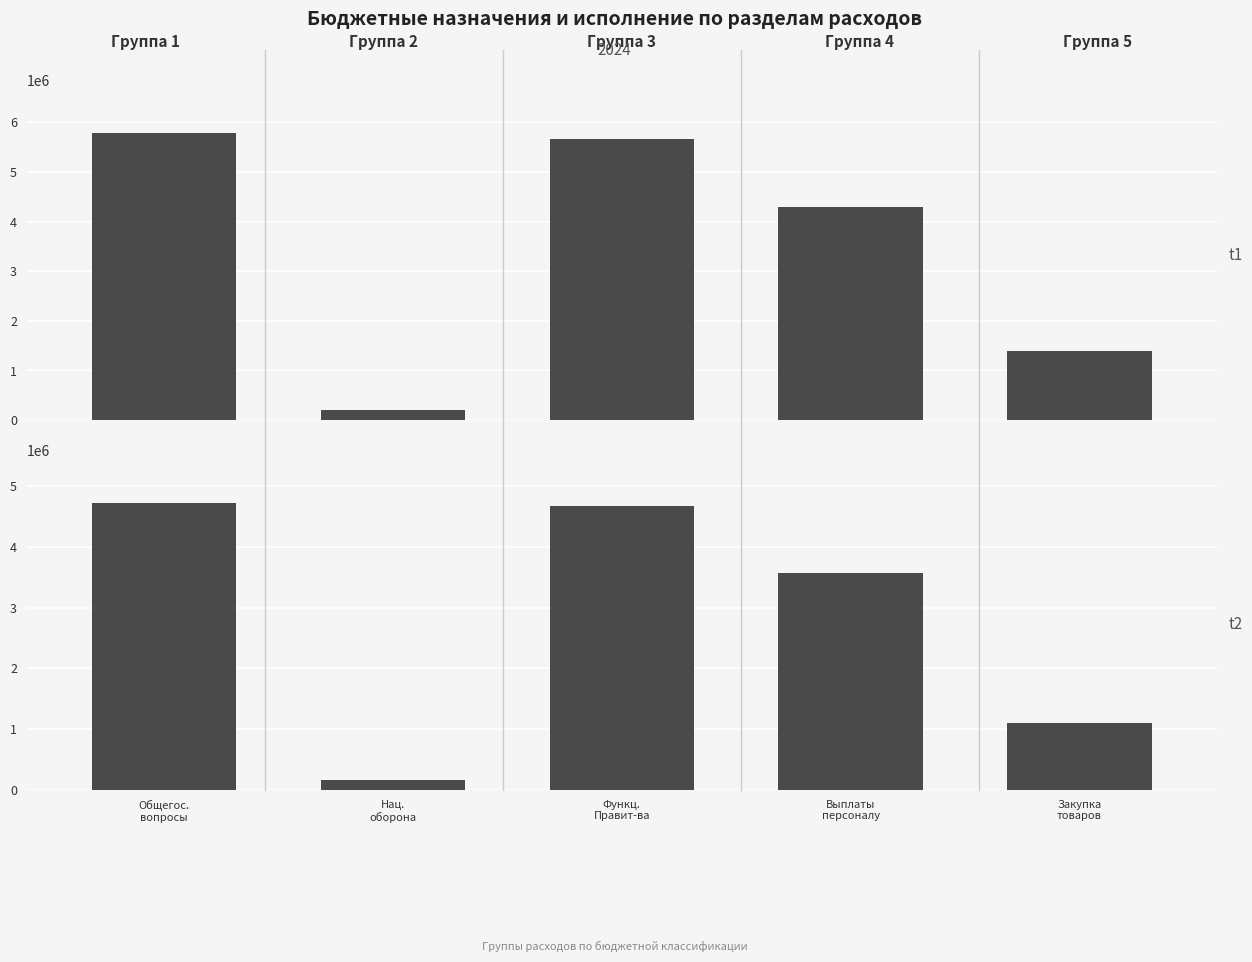

Reading left to right, extract all data points from this chart.

Утверждено (консол.): Общегос.
вопросы=5783550.0	Нац.
оборона=208200.0	Функц.
Правит-ва=5671750.0	Выплаты
персоналу=4285300.0	Закупка
товаров=1383050.0
Исполнено (консол.): Общегос.
вопросы=4724661.5	Нац.
оборона=156103.8	Функц.
Правит-ва=4676222.6	Выплаты
персоналу=3572462.4	Закупка
товаров=1101710.9